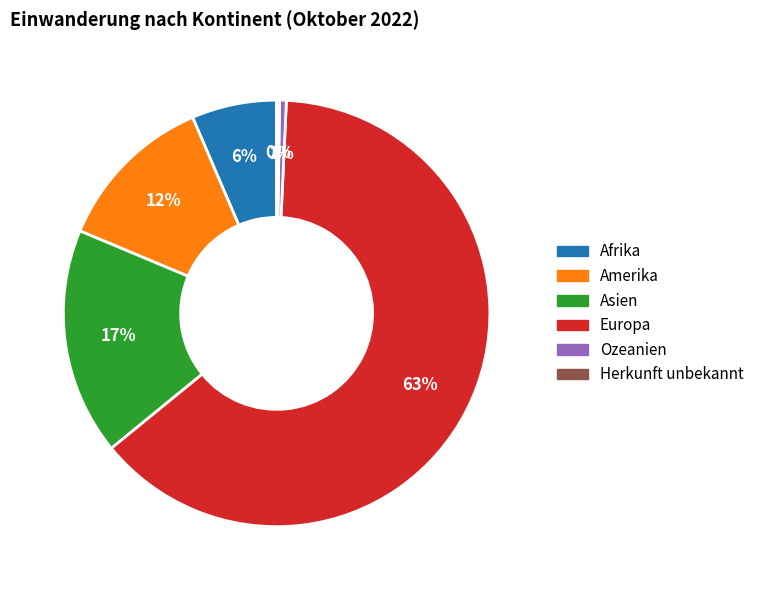

Is there a majority slice in this chart?

Yes